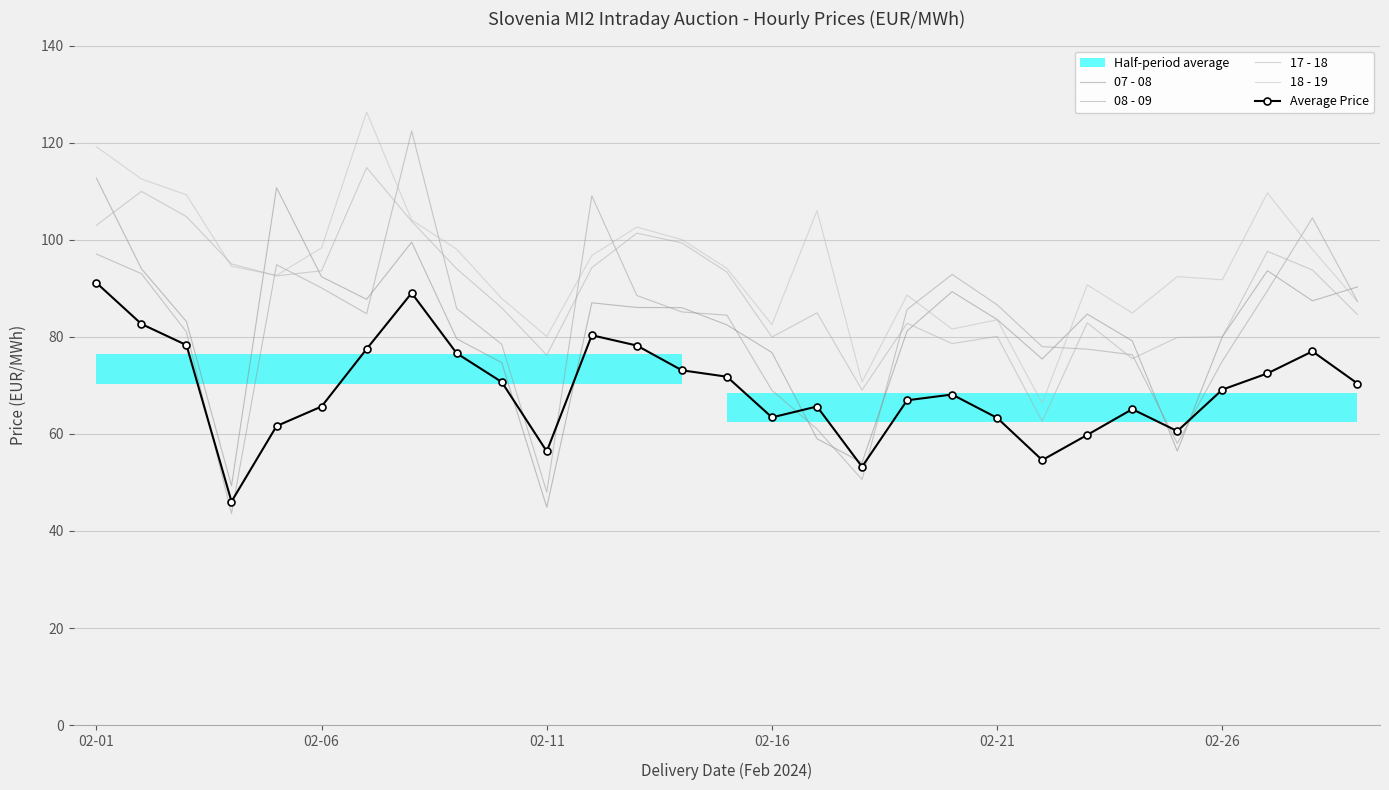

Is this an area chart (filled region under the line)?

No